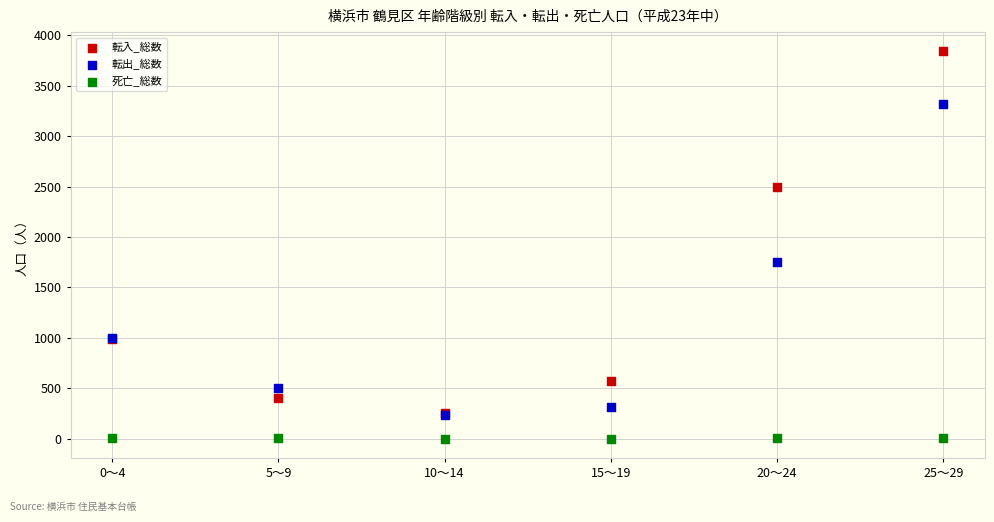

Which series contains the highest Y value?

転入_総数